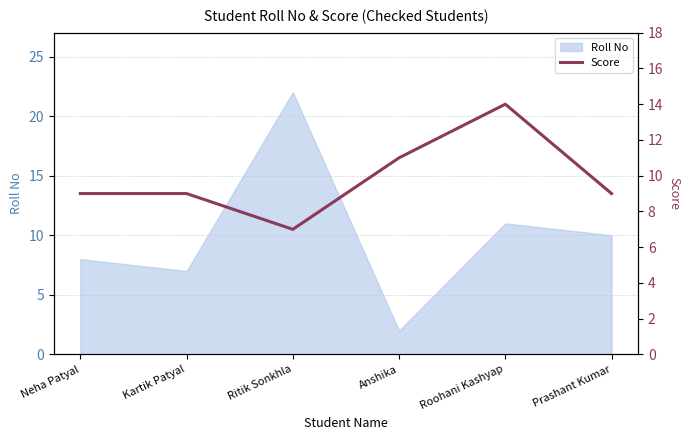

What position from the left is Neha Patyal?

1